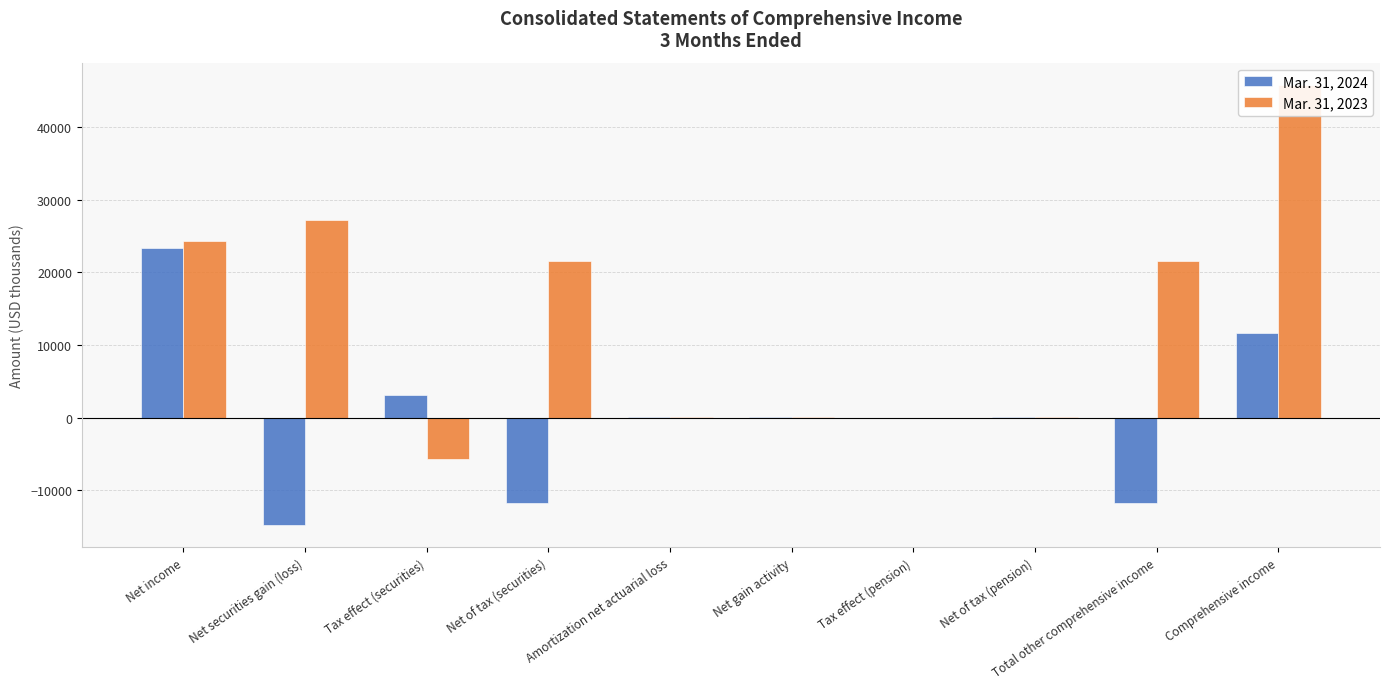

Rank the series by their average value, from highest to lowest.

Mar. 31, 2023, Mar. 31, 2024